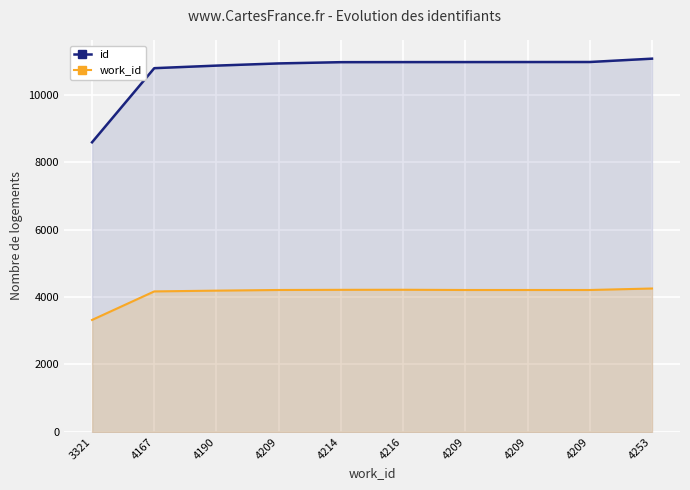

Which has a higher value, 4209 or 3321?

4209